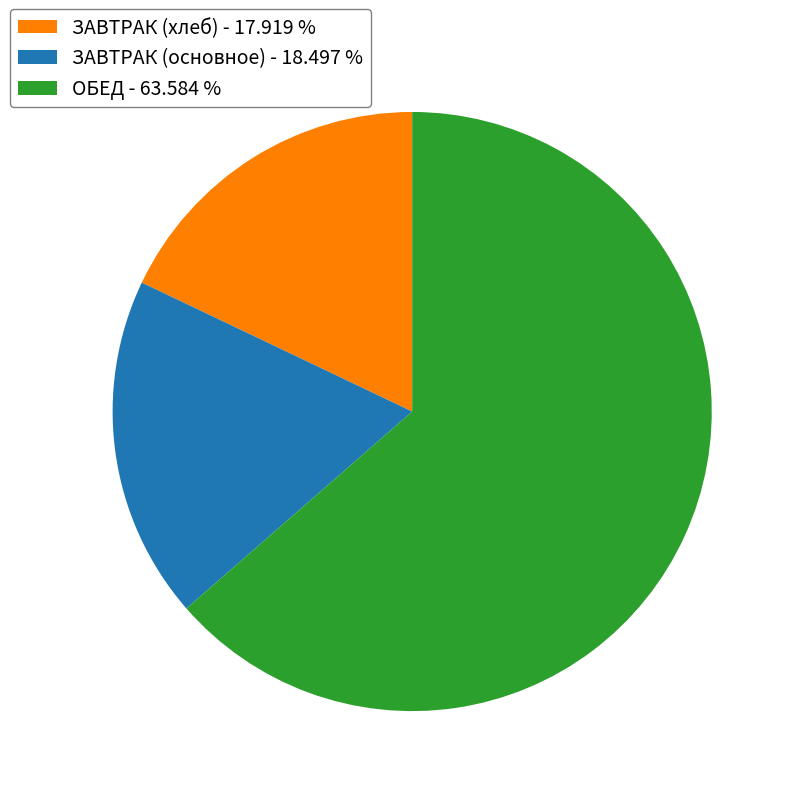

Rank the categories by value from lowest to highest.

ЗАВТРАК (хлеб) - 17.919 %, ЗАВТРАК (основное) - 18.497 %, ОБЕД - 63.584 %